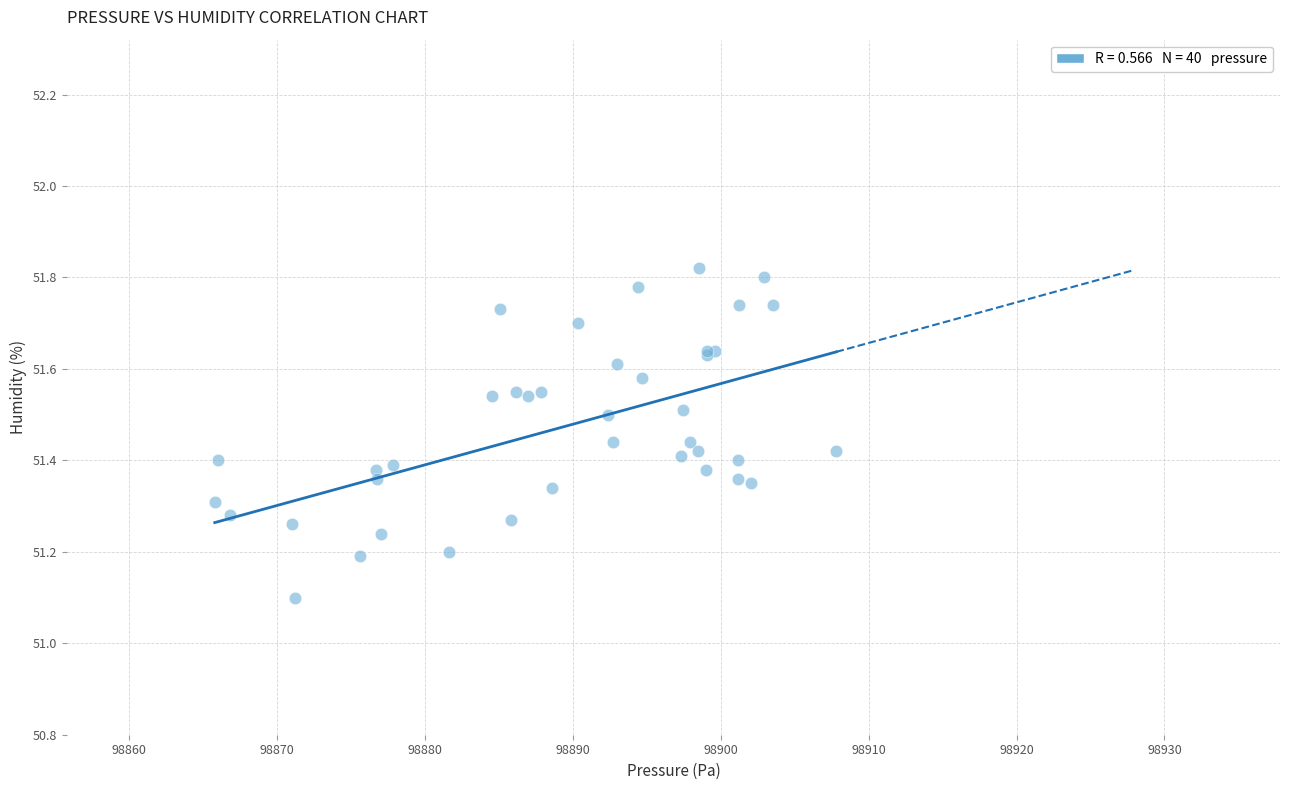

What Y value in the scatter plot is closest to 51?

51.1